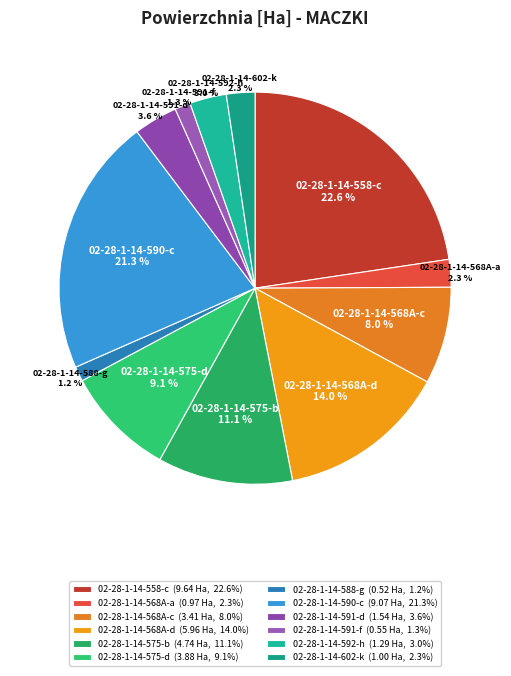

To the nearest percent, what portion does 02-28-1-14-575-d represent?

9%